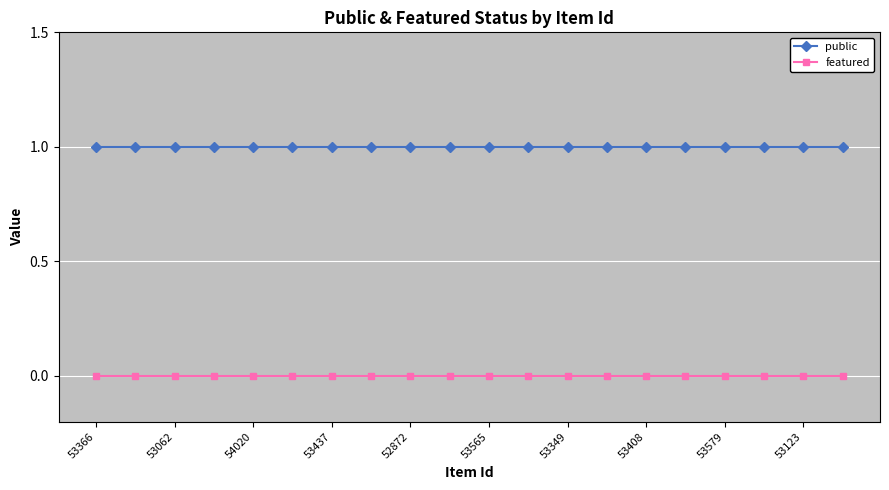

How many categories are shown in the chart?

20